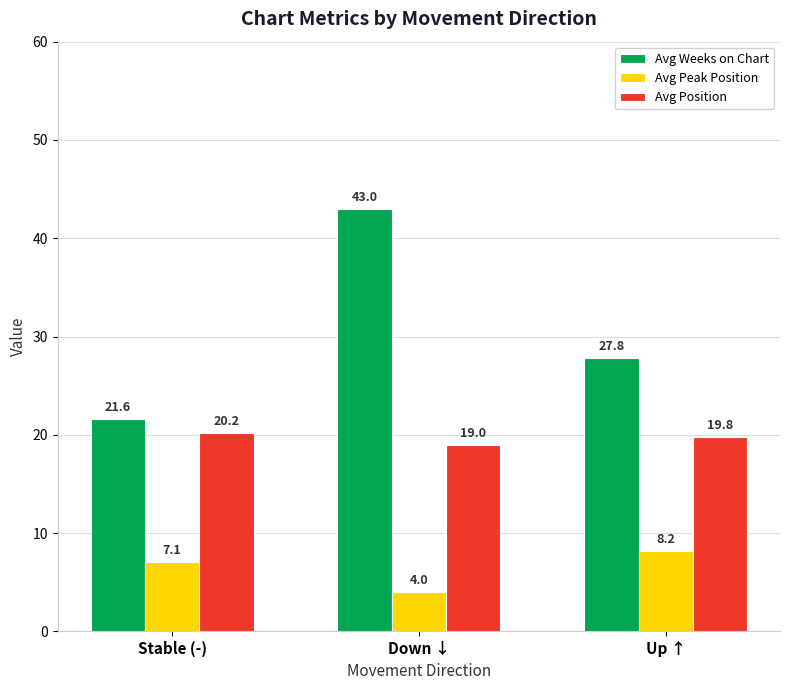

Which series has the largest range (max minus min)?

Avg Weeks on Chart